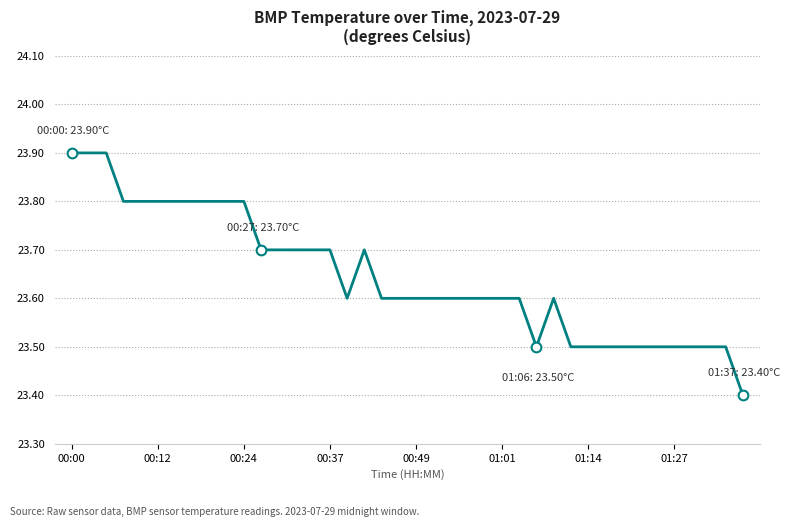

What is the minimum value shown in the chart?

23.4